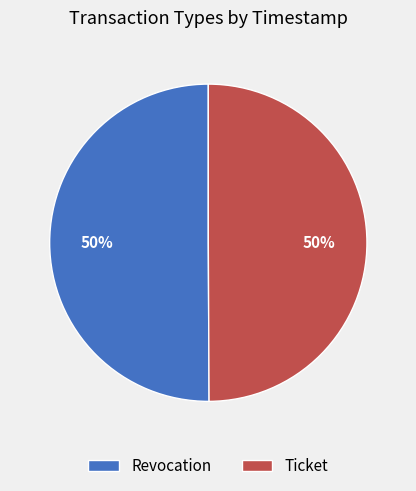

Is the sum of Revocation and Ticket greater than half?

Yes